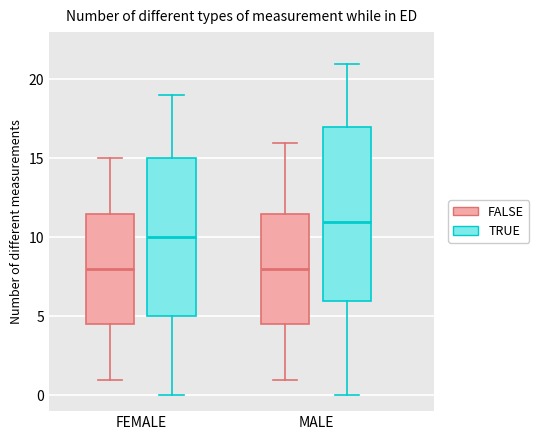

Reading left to right, transcribe this box plot: for each box, give where its median line is, the range the box spans, and where its two whiskers end, as read against the y-axis. The values are not printed on the chart, so give them approximately, as read against the axis.

FEMALE (FALSE): median 8.0, box 4.5 to 11.5, whiskers 1.0 to 15.0
FEMALE (TRUE): median 10.0, box 5.0 to 15.0, whiskers 0.0 to 19.0
MALE (FALSE): median 8.0, box 4.5 to 11.5, whiskers 1.0 to 16.0
MALE (TRUE): median 11.0, box 6.0 to 17.0, whiskers 0.0 to 21.0